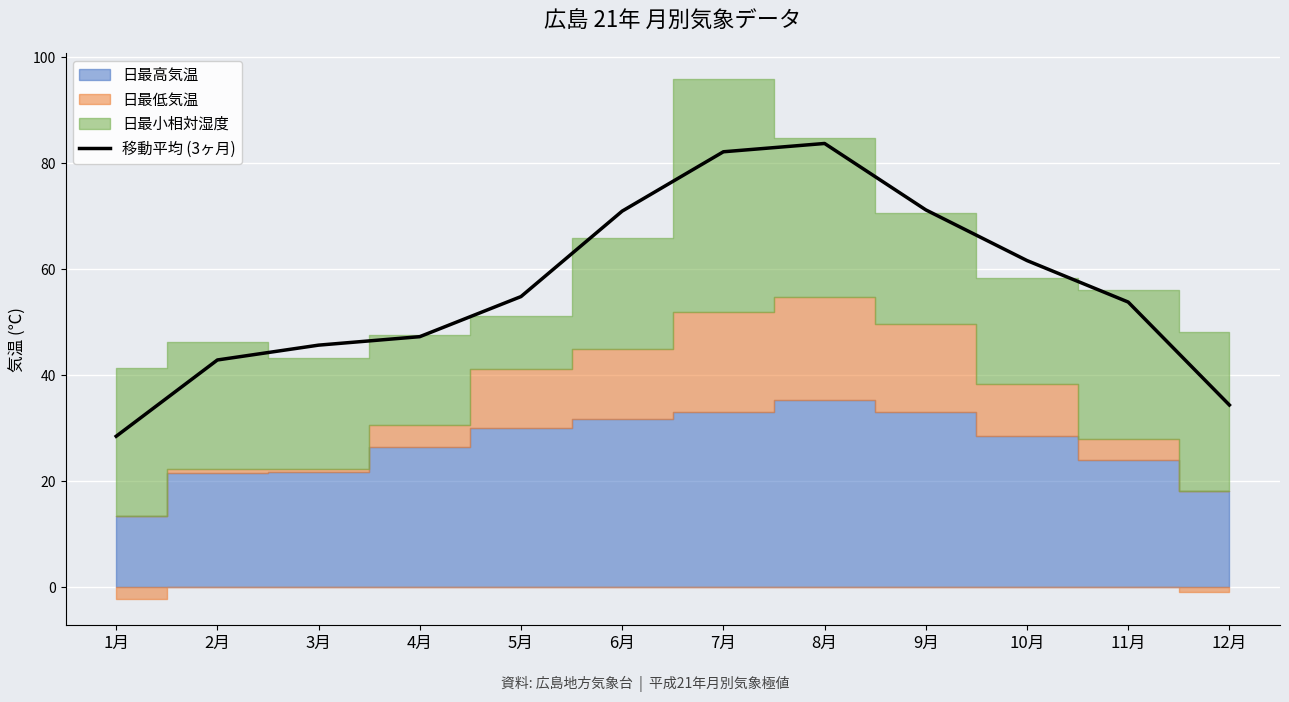

What is the difference between the maximum and second lowest values?

49.4